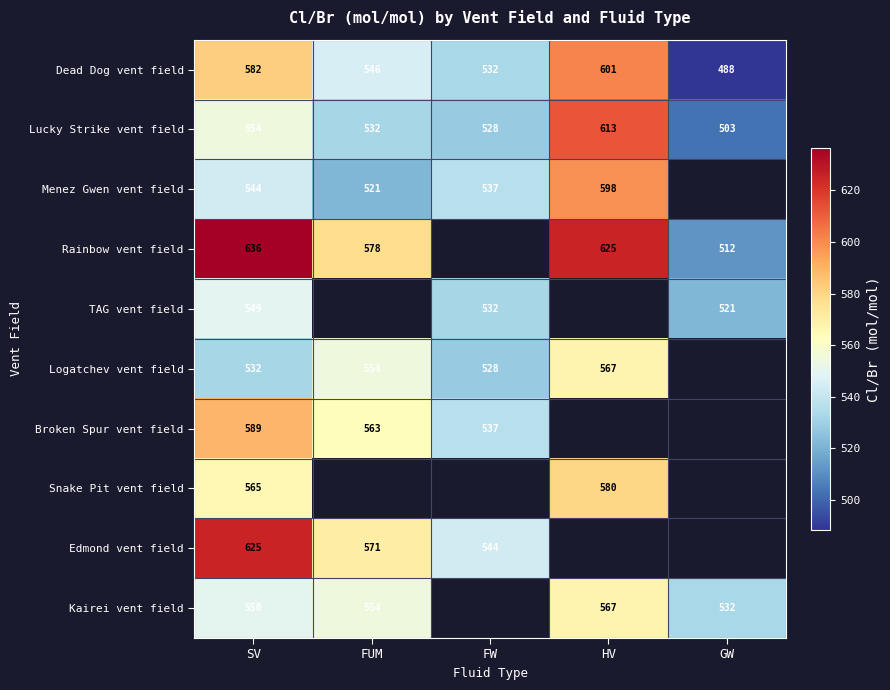

Is it true that Dead Dog vent field equals 323.5 at FW?

False